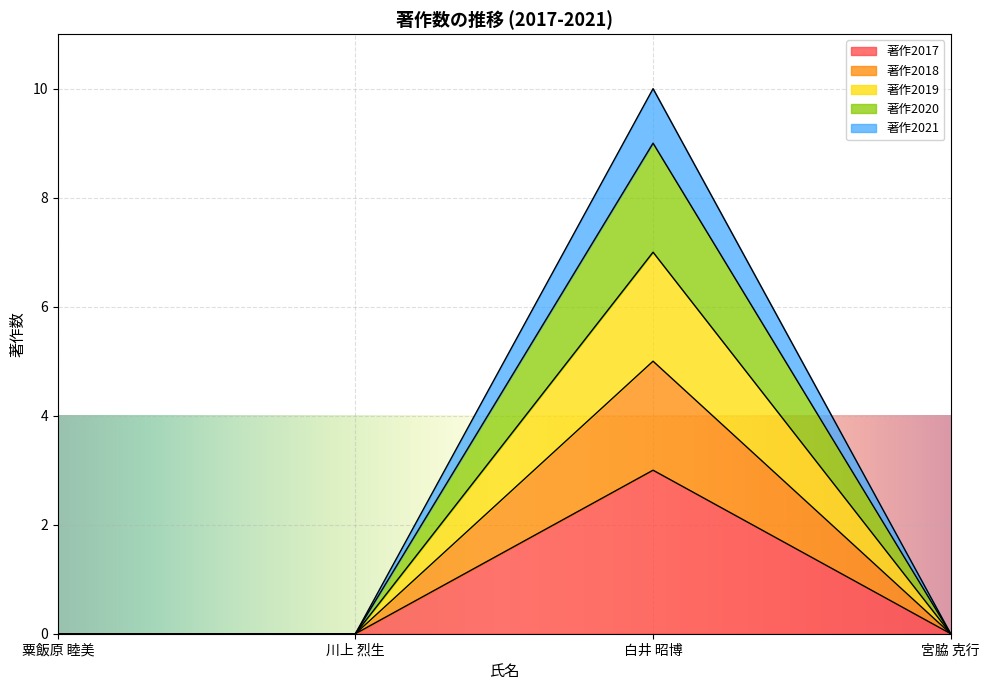

What are all the series names shown in the legend?

著作2017, 著作2018, 著作2019, 著作2020, 著作2021